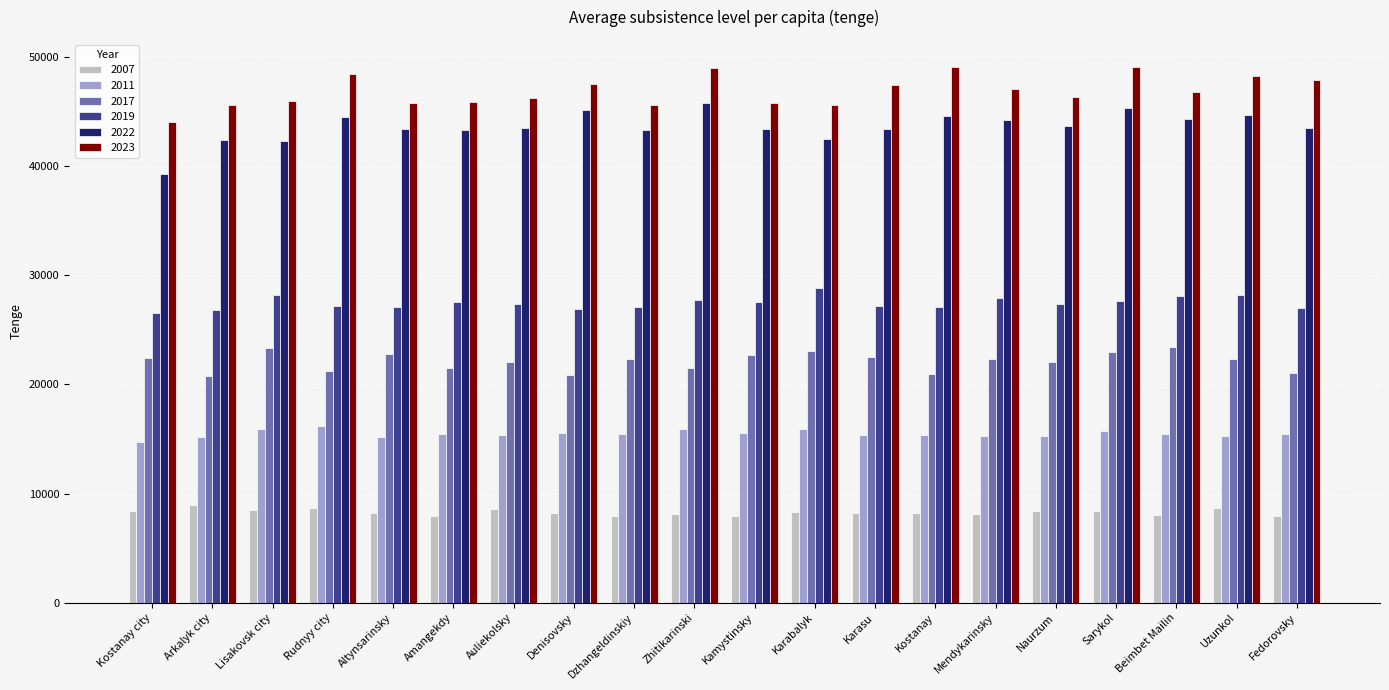

What position from the right is Karasu?

8